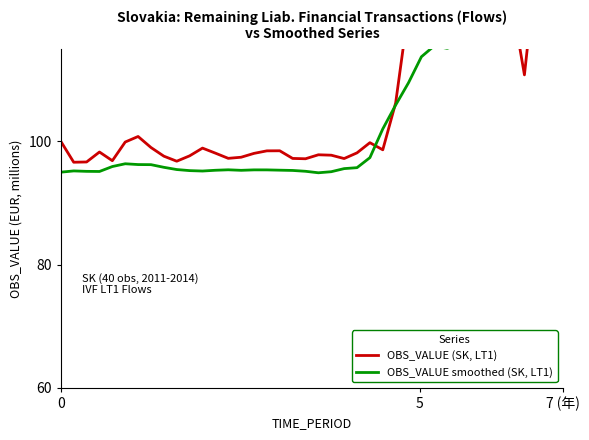

Reading left to right, extract all data points from this chart.

OBS_VALUE (SK, LT1): 100.0	96.6	96.7	98.3	96.9	99.9	100.8	99.0	97.6	96.8	97.6	98.9	98.1	97.2	97.4	98.0	98.5	98.5	97.2	97.2	97.8	97.8	97.2	98.1	99.8	98.6	106.2	121.5	118.3	118.7	120.6	115.5	119.4	122.2	121.5	123.0	110.8	130.0	126.4	125.8
OBS_VALUE smoothed (SK, LT1): 95.0	95.2	95.1	95.1	95.9	96.4	96.2	96.2	95.8	95.4	95.3	95.2	95.3	95.4	95.3	95.4	95.4	95.3	95.3	95.1	94.9	95.1	95.6	95.7	97.4	102.0	105.9	109.5	113.7	115.5	115.1	115.8	116.4	116.8	115.9	118.0	118.8	119.6	120.1	123.0